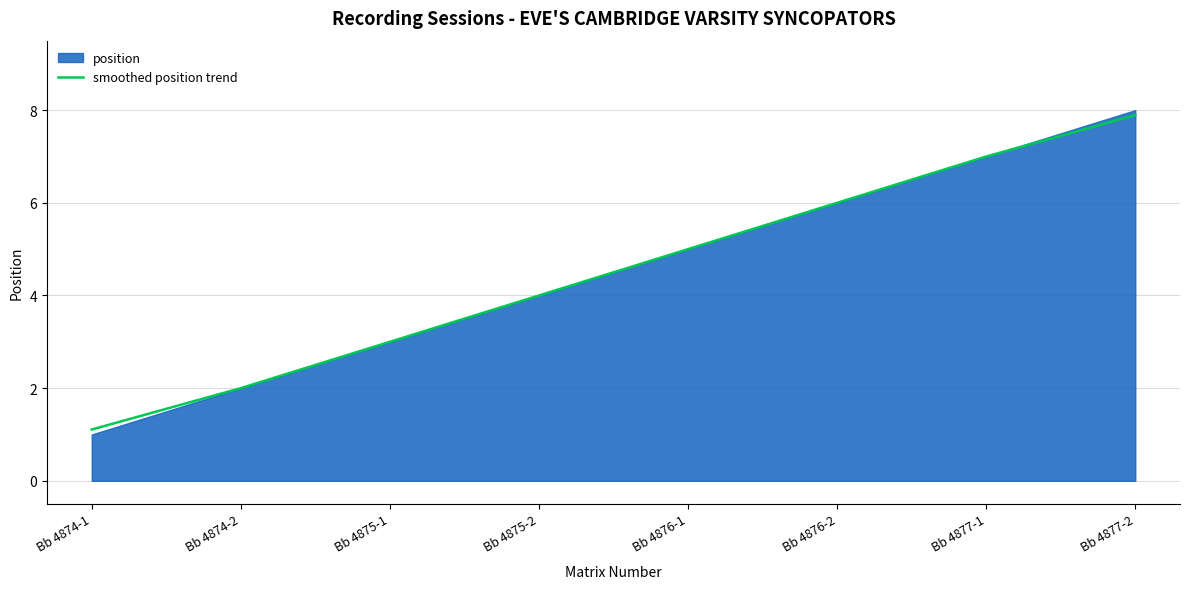

Rank the categories by value from highest to lowest.

Bb 4877-2, Bb 4877-1, Bb 4876-2, Bb 4876-1, Bb 4875-2, Bb 4875-1, Bb 4874-2, Bb 4874-1